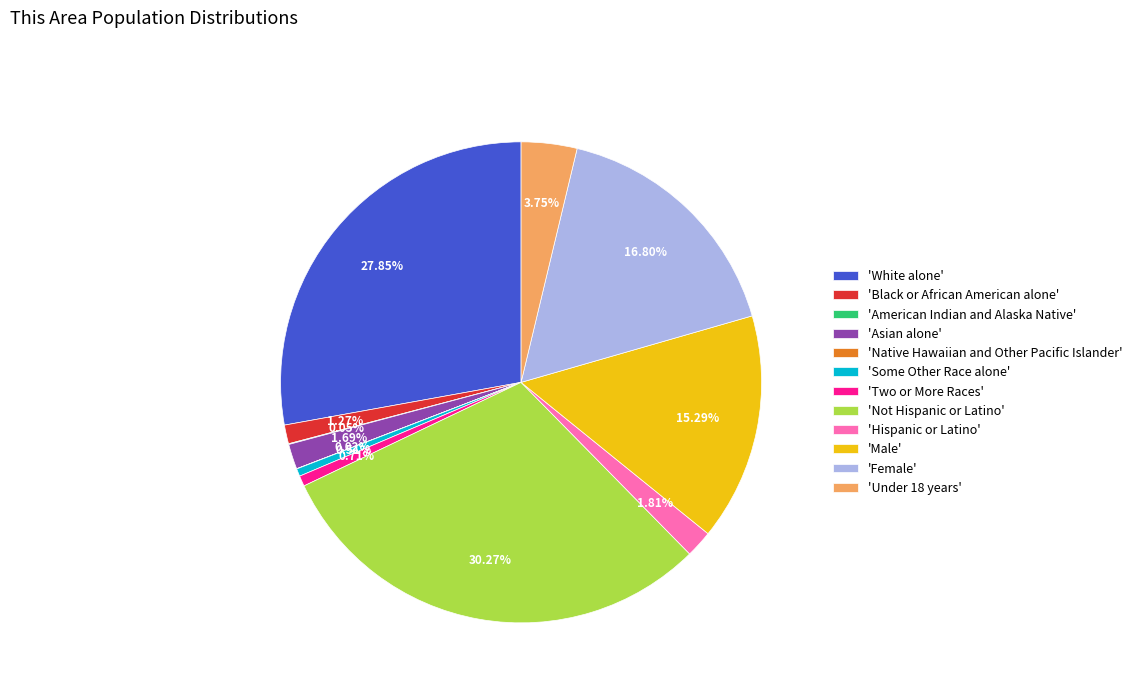

Do 'Black or African American alone' and 'Male' together represent more than half of the pie?

No